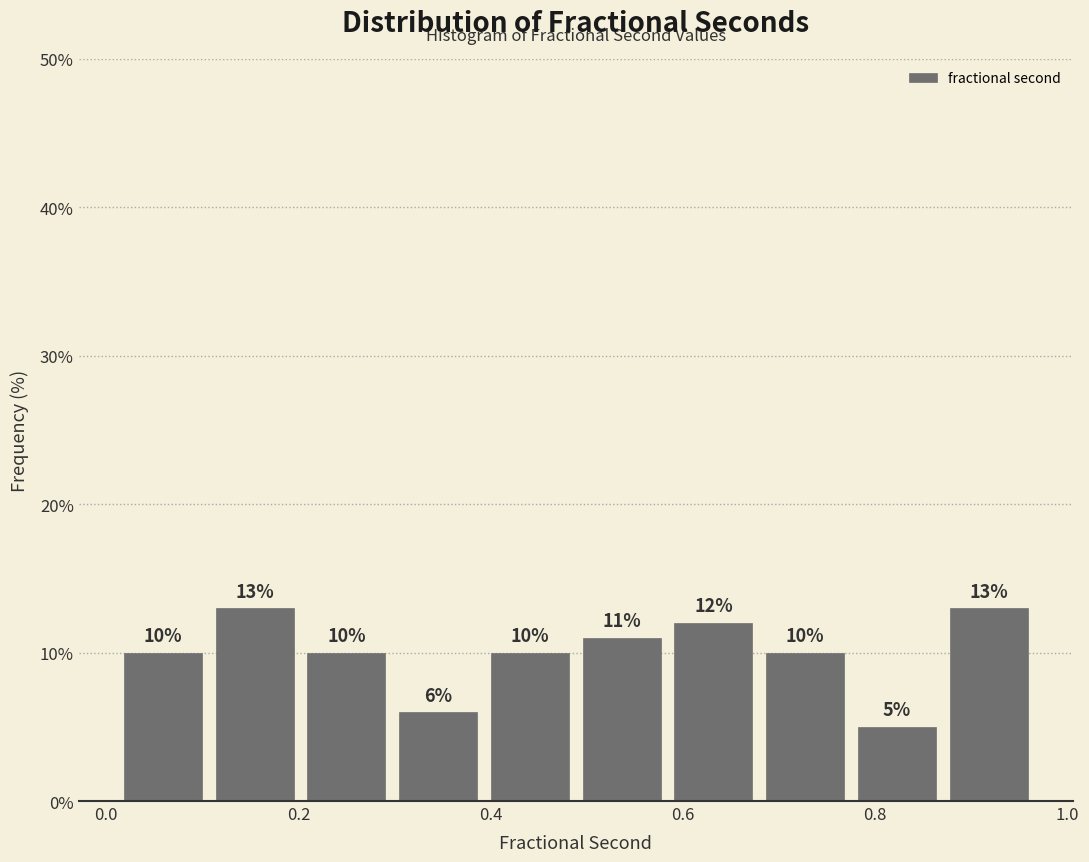

Reading left to right, list every bar in this chart as the range it spans on the x-axis followed by its height. The bar edges are not printed on the chart, so give them approximately, as read against the axis.

0.02 to 0.10: 10
0.10 to 0.20: 13
0.20 to 0.30: 10
0.30 to 0.40: 6
0.40 to 0.48: 10
0.48 to 0.58: 11
0.58 to 0.68: 12
0.68 to 0.78: 10
0.78 to 0.88: 5
0.88 to 0.96: 13